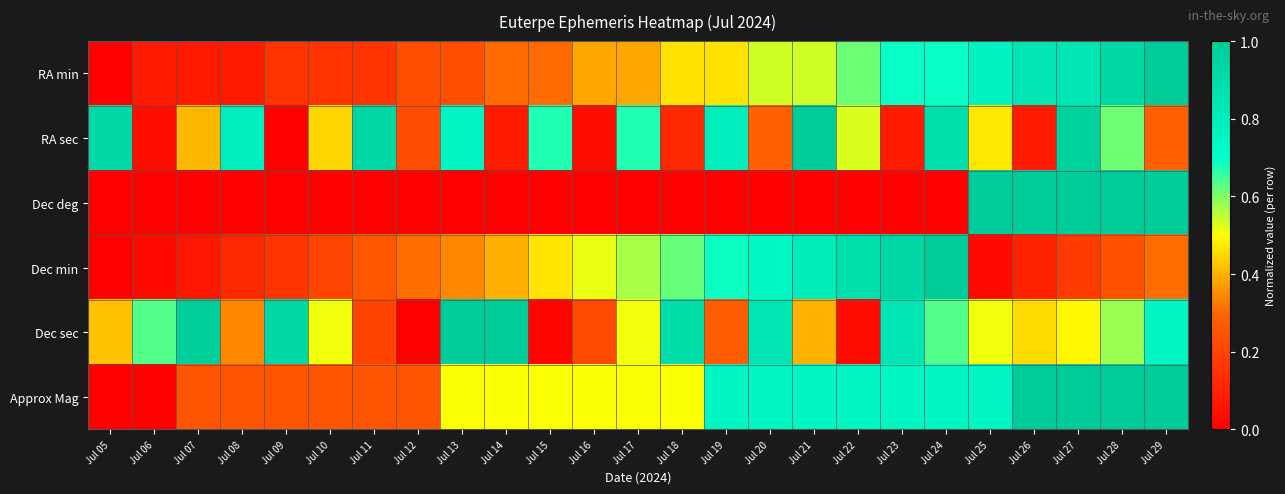

What is the difference between the highest and lowest values at Jul 14?

1.0